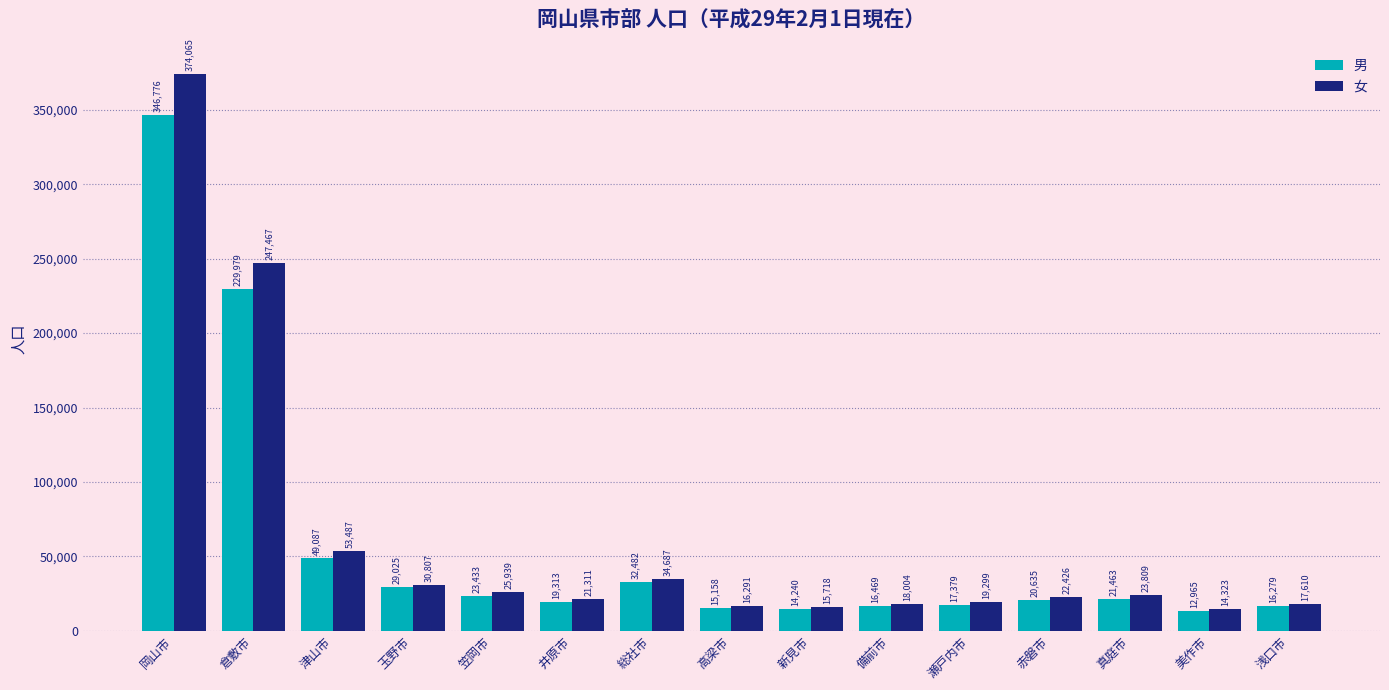

Reading right to left, transcribe all the data shown in this chart.

男: 浅口市=16279	美作市=12965	真庭市=21463	赤磐市=20635	瀬戸内市=17379	備前市=16469	新見市=14240	高梁市=15158	総社市=32482	井原市=19313	笠岡市=23433	玉野市=29025	津山市=49087	倉敷市=229979	岡山市=346776
女: 浅口市=17610	美作市=14323	真庭市=23809	赤磐市=22426	瀬戸内市=19299	備前市=18004	新見市=15718	高梁市=16291	総社市=34687	井原市=21311	笠岡市=25939	玉野市=30807	津山市=53487	倉敷市=247467	岡山市=374065